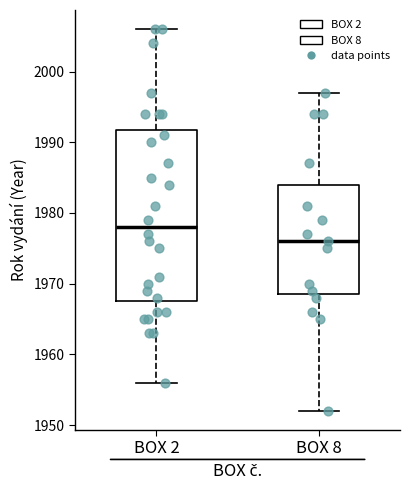

Reading left to right, transcribe this box plot: for each box, give where its median line is, the range the box spans, and where its two whiskers end, as read against the y-axis. The values are not printed on the chart, so give them approximately, as read against the axis.

BOX 2: median 1978, box 1968 to 1992, whiskers 1956 to 2006
BOX 8: median 1976, box 1969 to 1984, whiskers 1952 to 1997